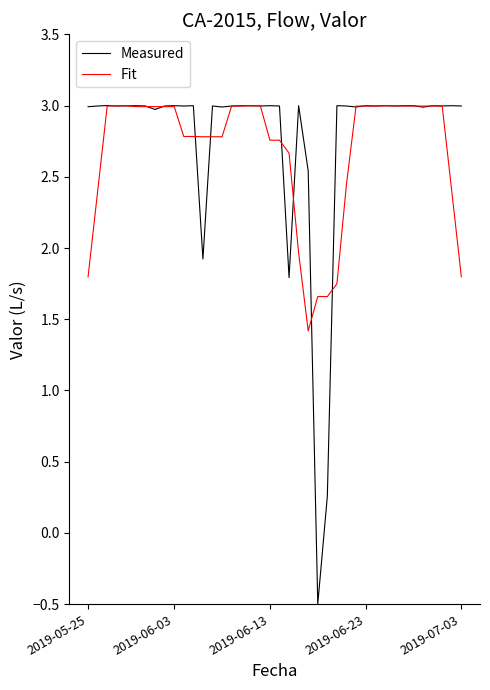

Which series has the largest range (max minus min)?

Measured